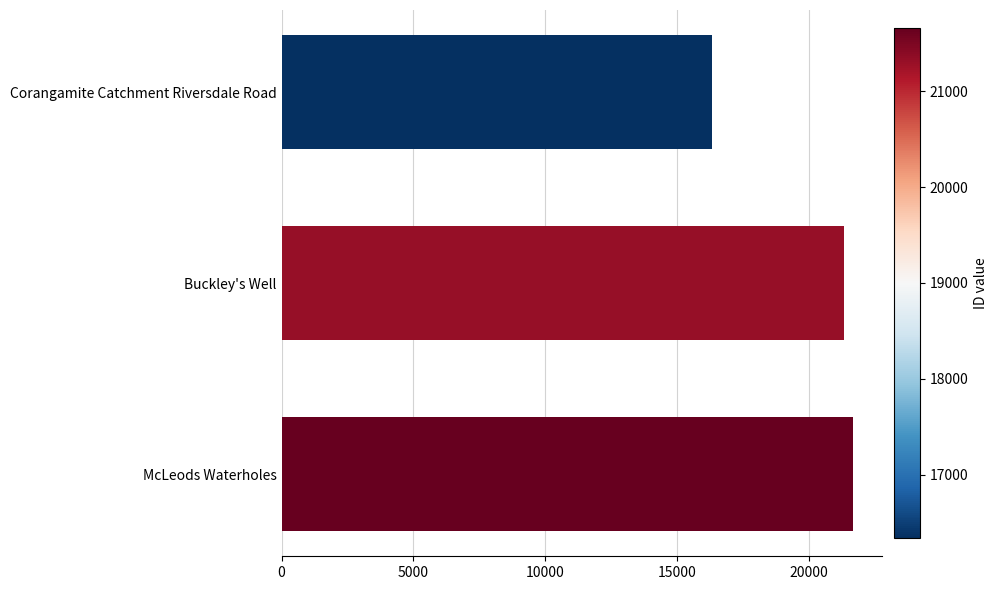

Rank the categories by value from lowest to highest.

Corangamite Catchment Riversdale Road, Buckley's Well, McLeods Waterholes